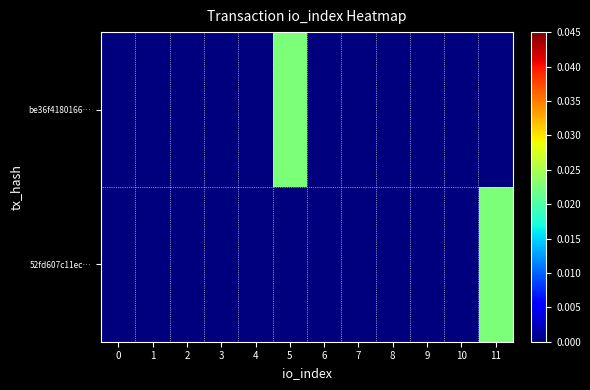

At which category is the sum across all series the highest?

5